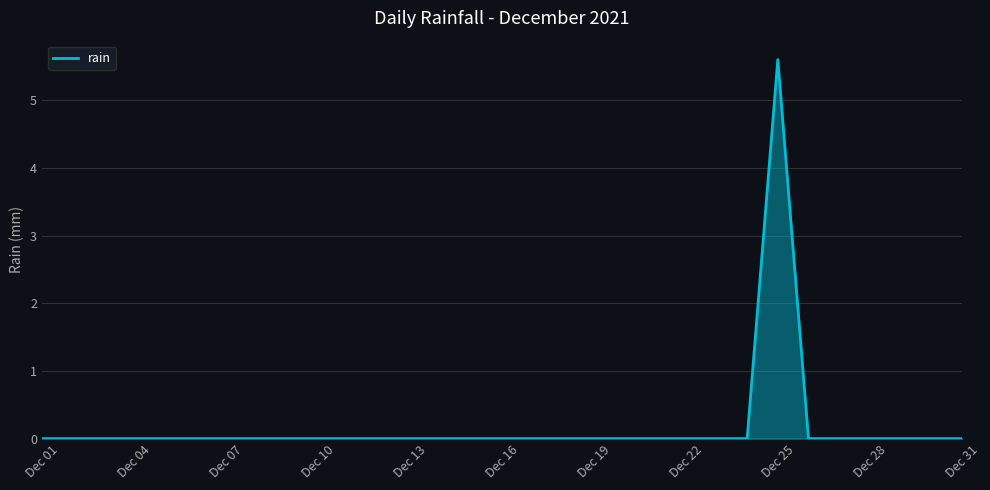

What is the maximum value shown in the chart?

5.6